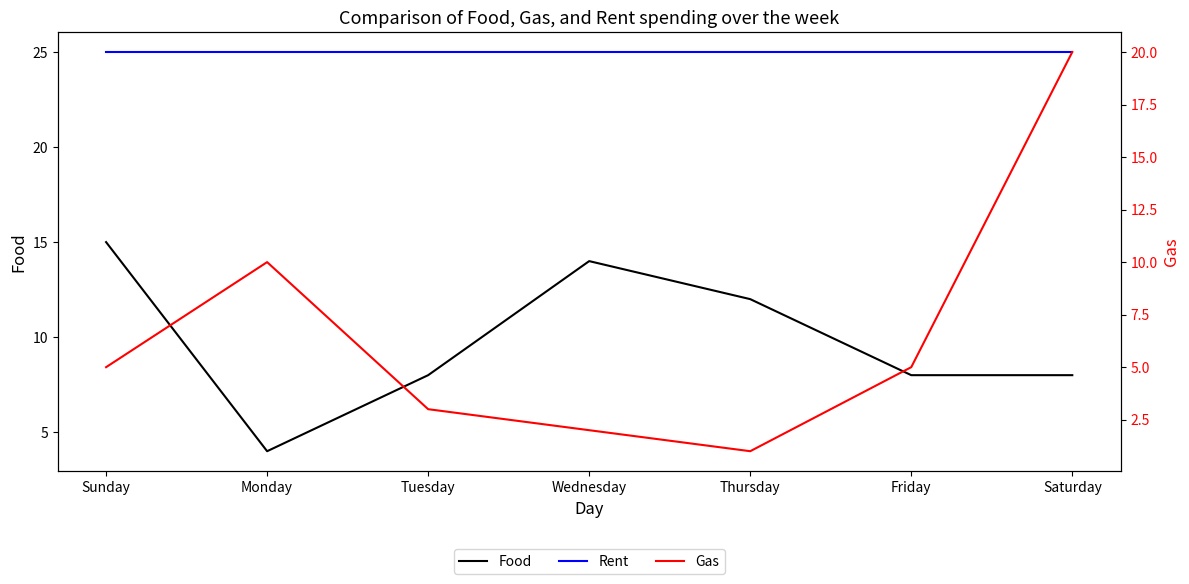

What position from the right is Saturday?

1